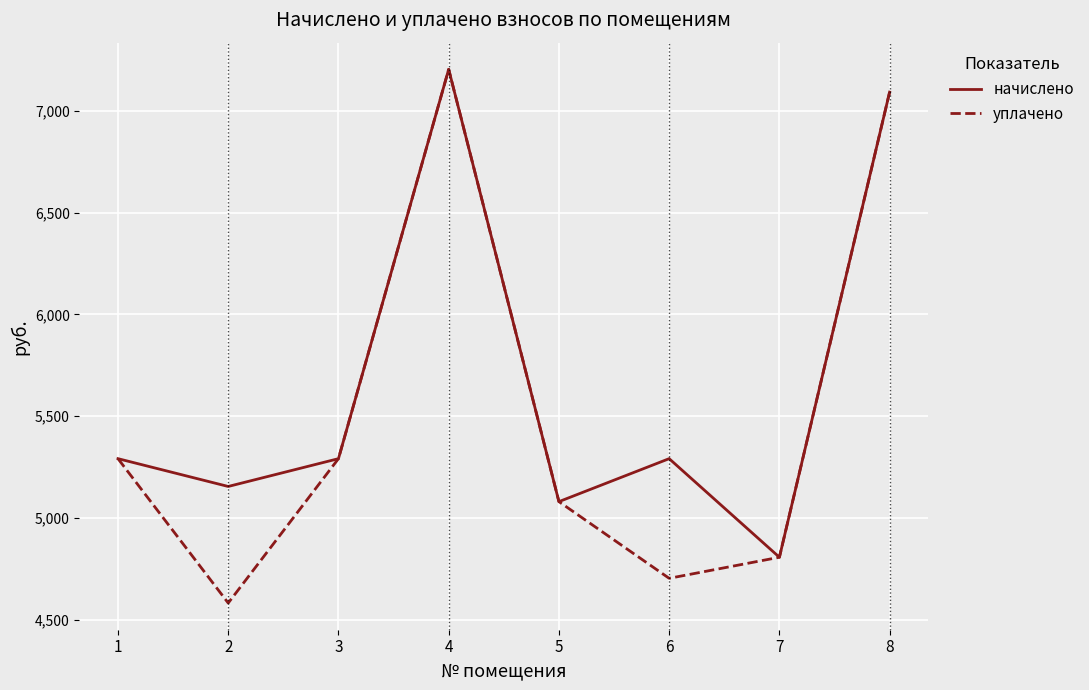

What is the approximate value of начислено at 1?

5290.9